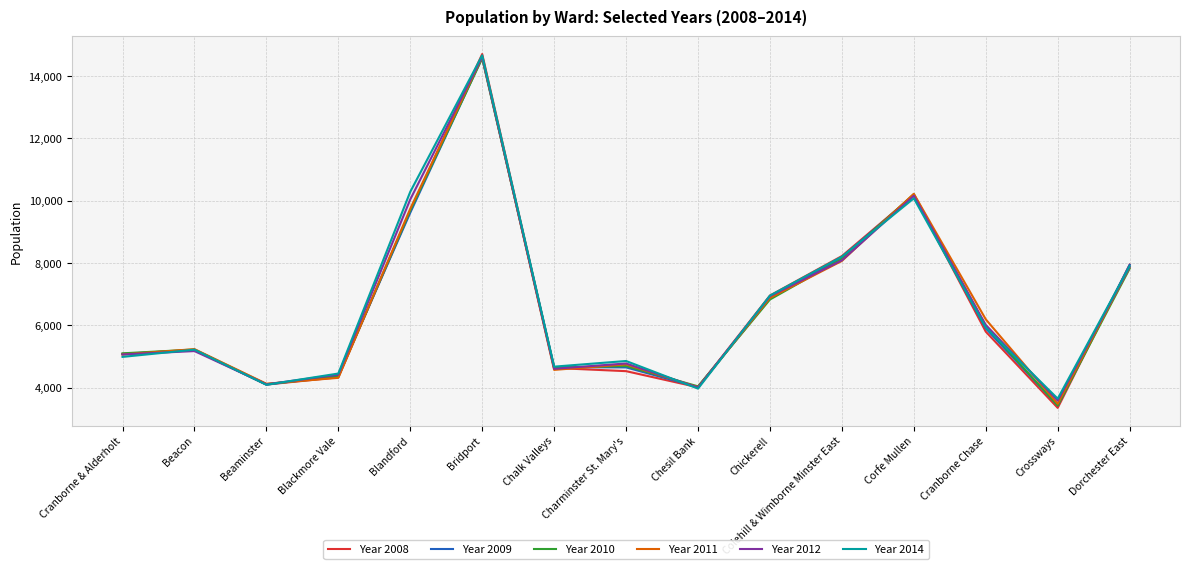

What is the label of the 4th point from the left?

Blackmore Vale